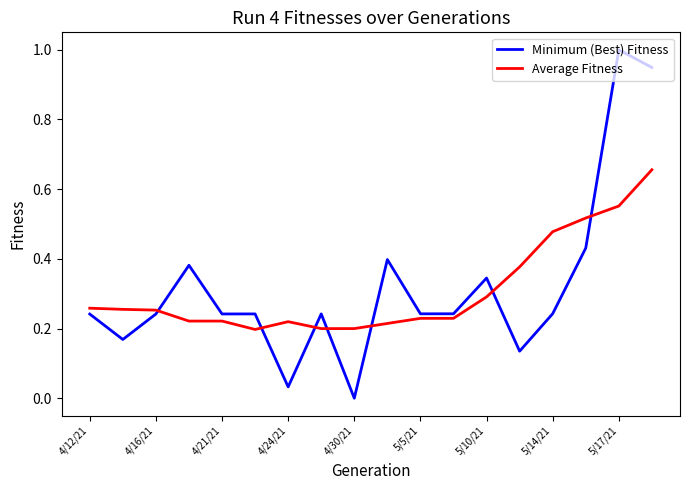

Rank the series by their maximum value, from lowest to highest.

Average Fitness, Minimum (Best) Fitness